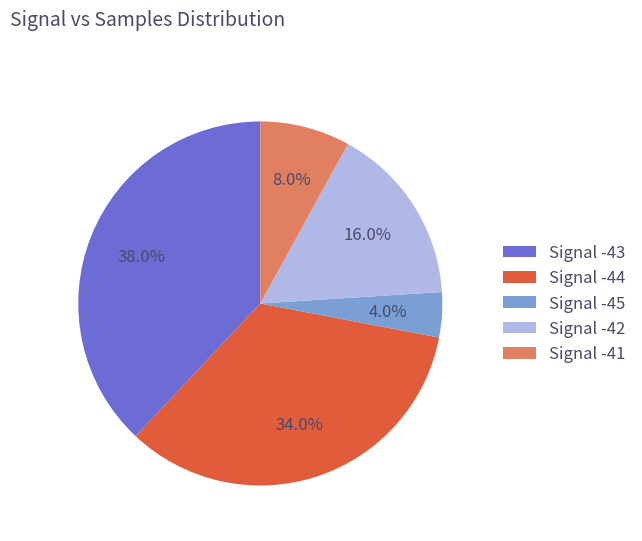

What is the total percentage of Signal -45 and Signal -41?

12.0%